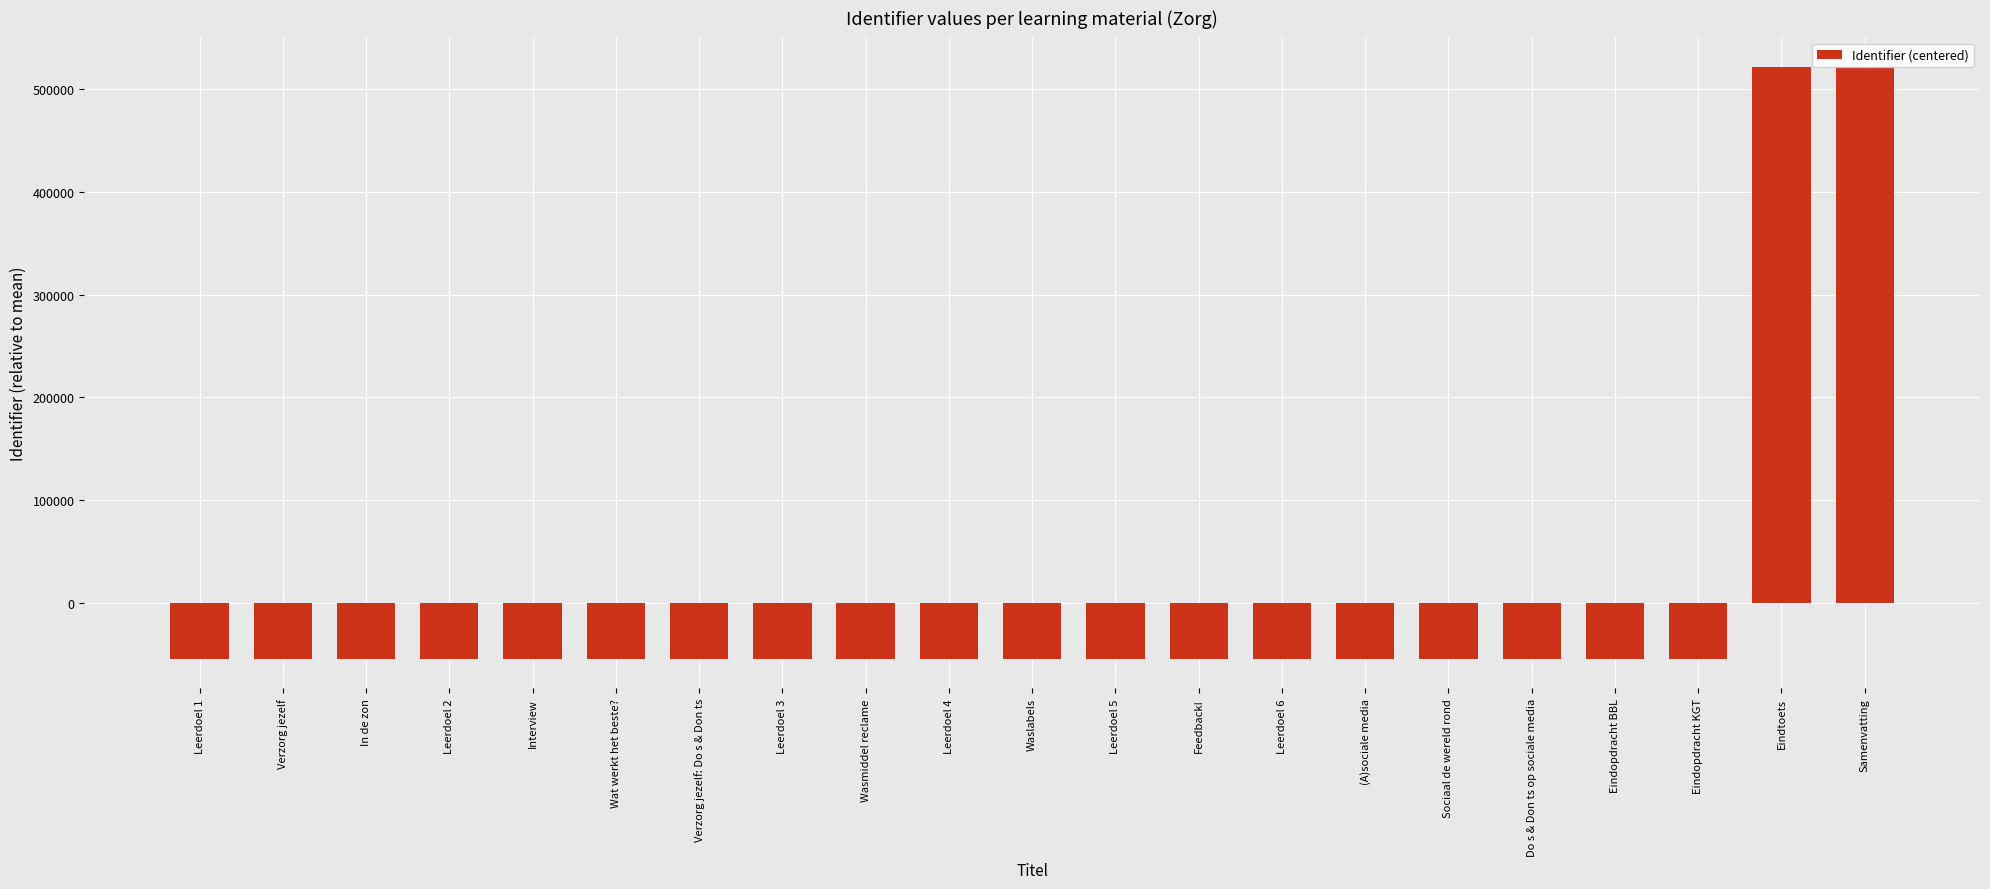

What is the greatest value displayed?

521708.9